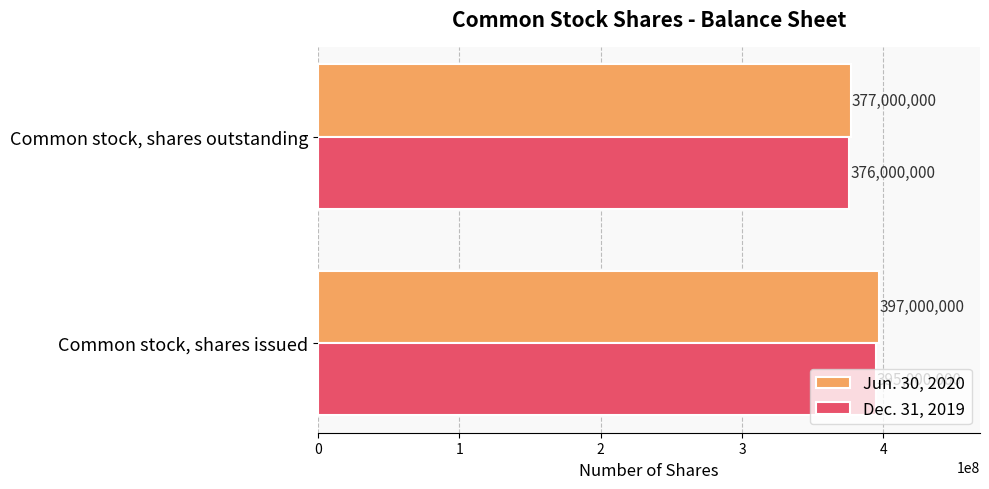

Rank the categories by Jun. 30, 2020 value from lowest to highest.

Common stock, shares outstanding, Common stock, shares issued